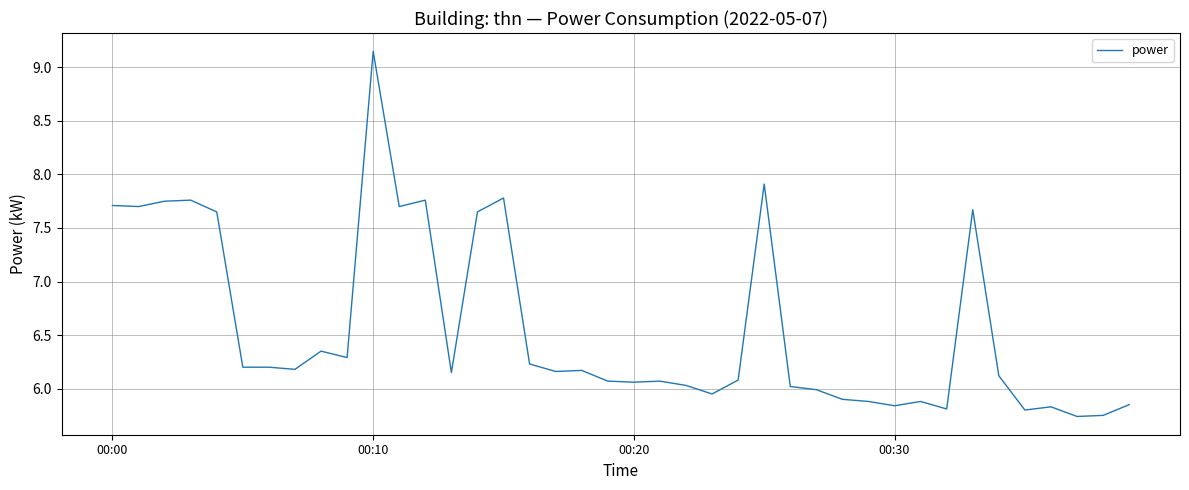

How many lines are shown in the chart?

1